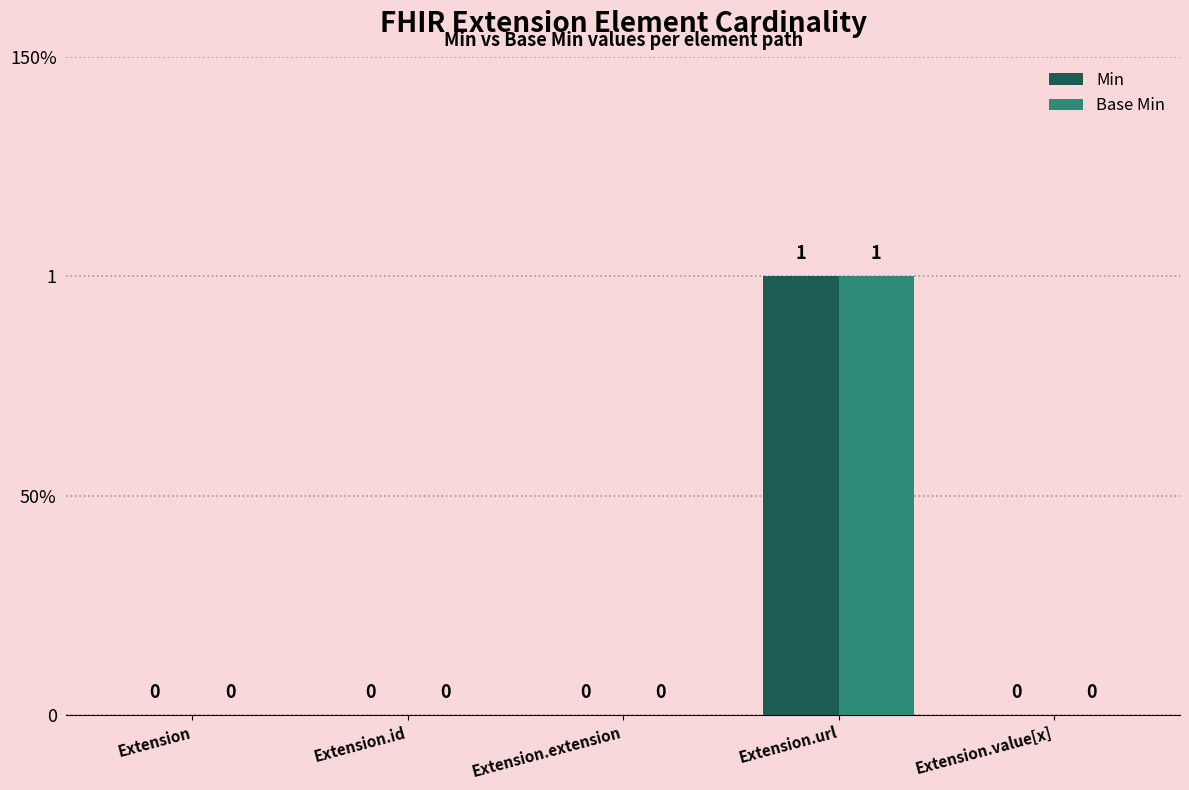

What are all the series names shown in the legend?

Min, Base Min